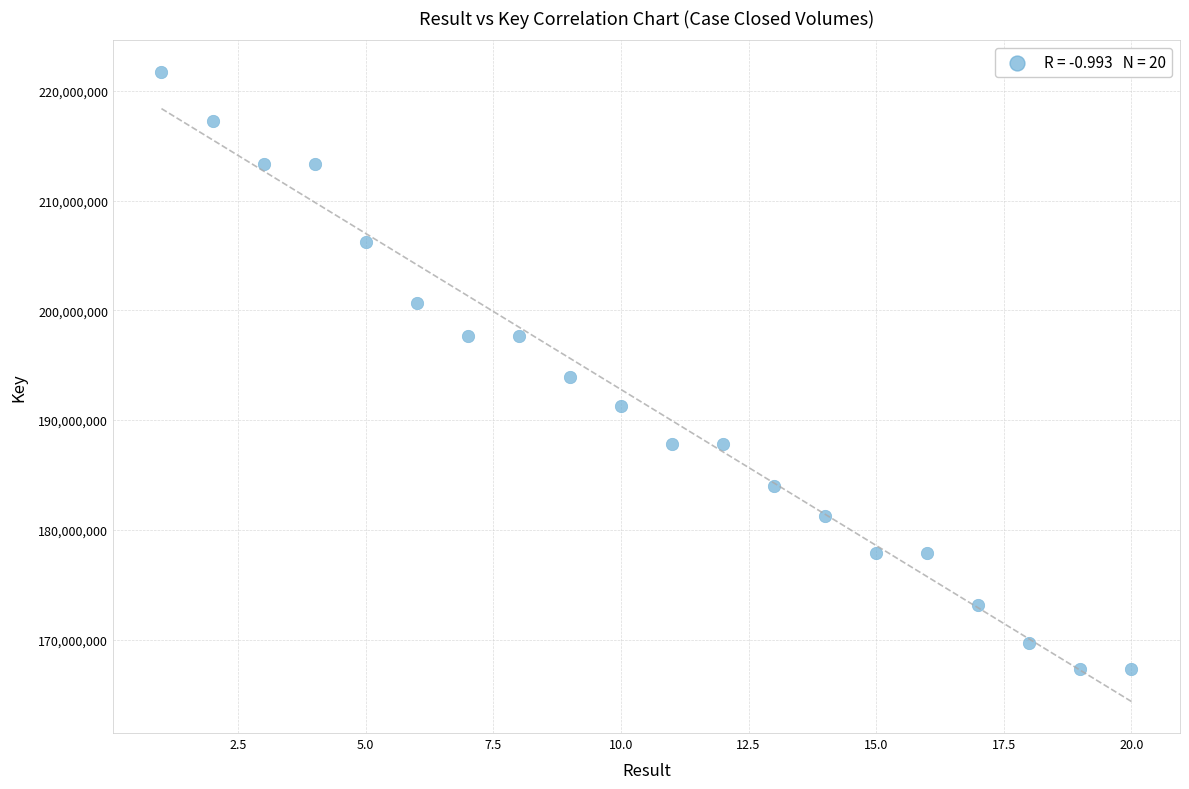

What is the range of X values (max minus min)?

19